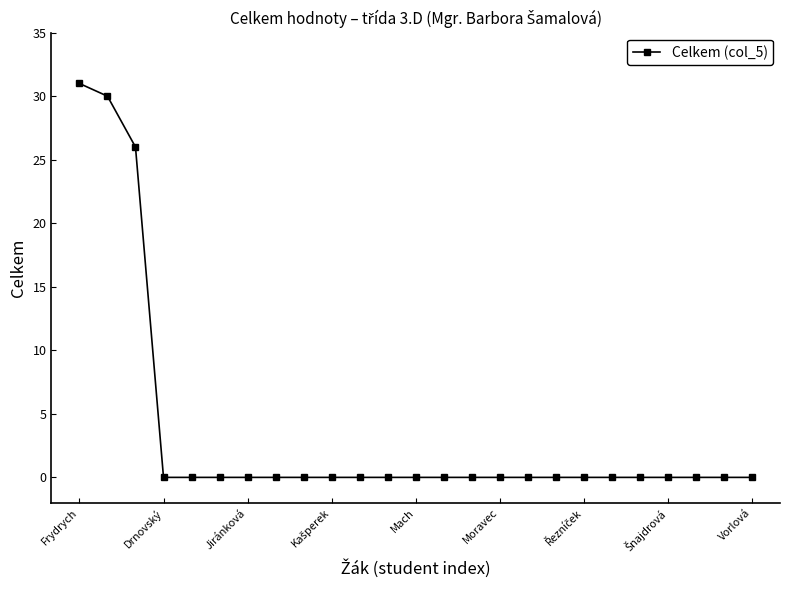

What is the difference between the maximum and second lowest values?

31